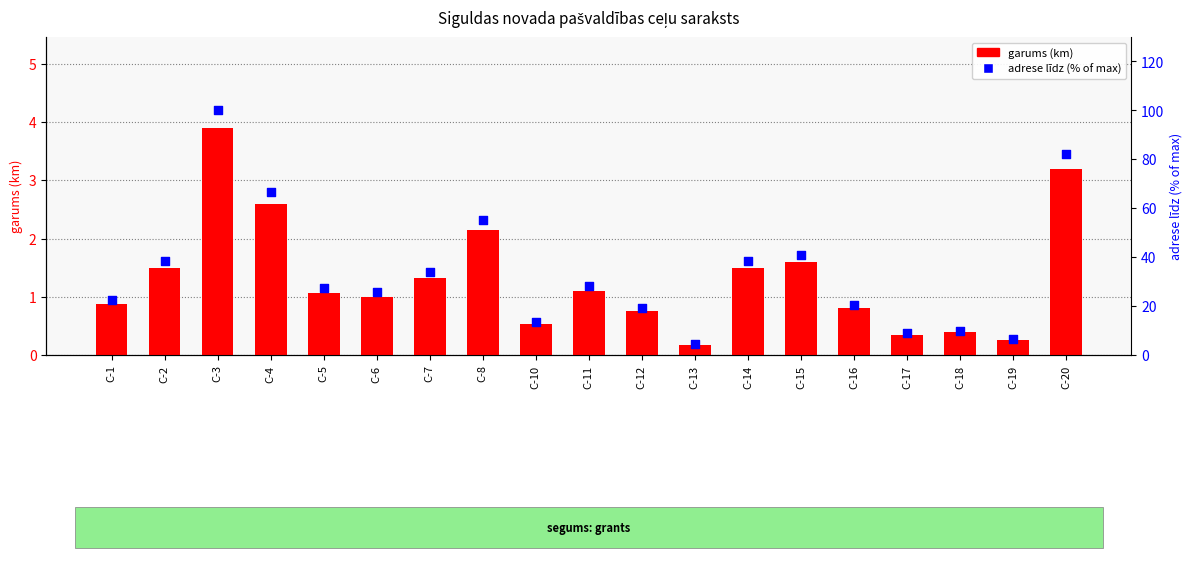

Which series has the largest total across all categories?

adrese līdz (% of max)